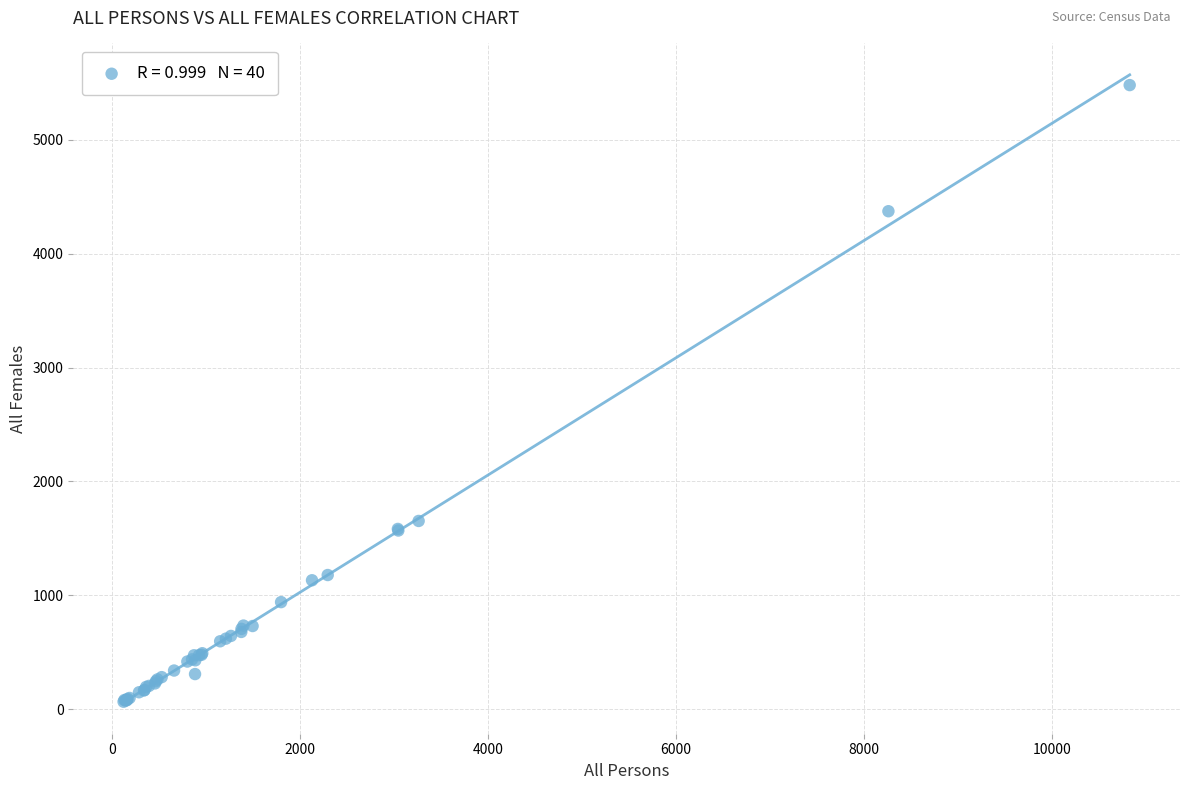

What Y value in the scatter plot is closest to 2773?

1653